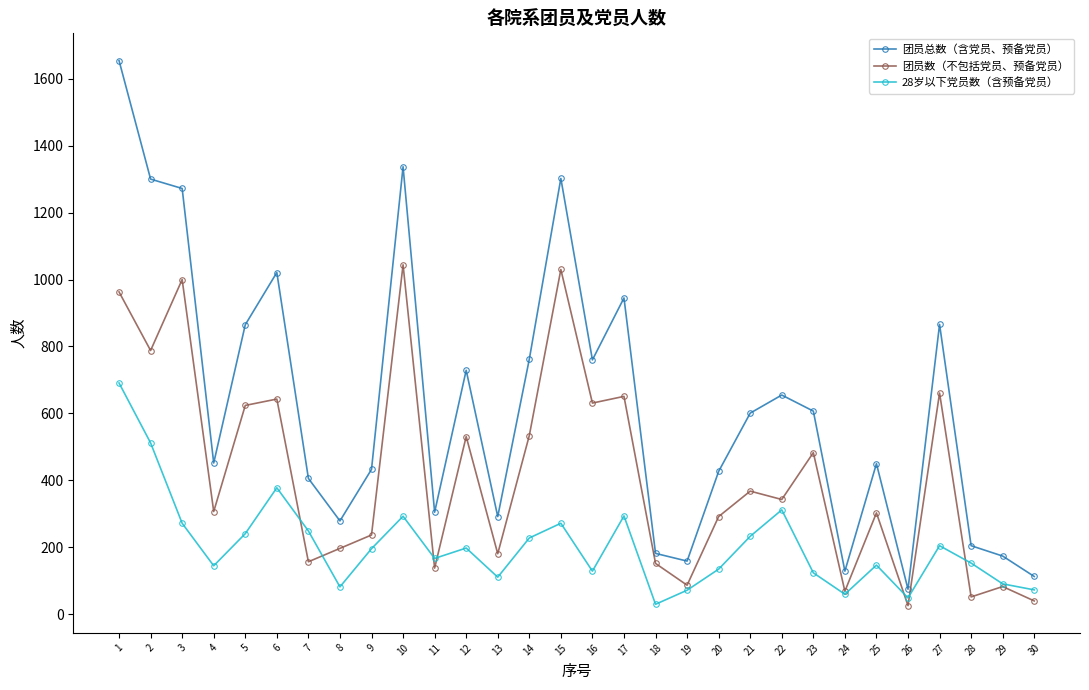

At which category does 28岁以下党员数（含预备党员） reach its first local peak?

6